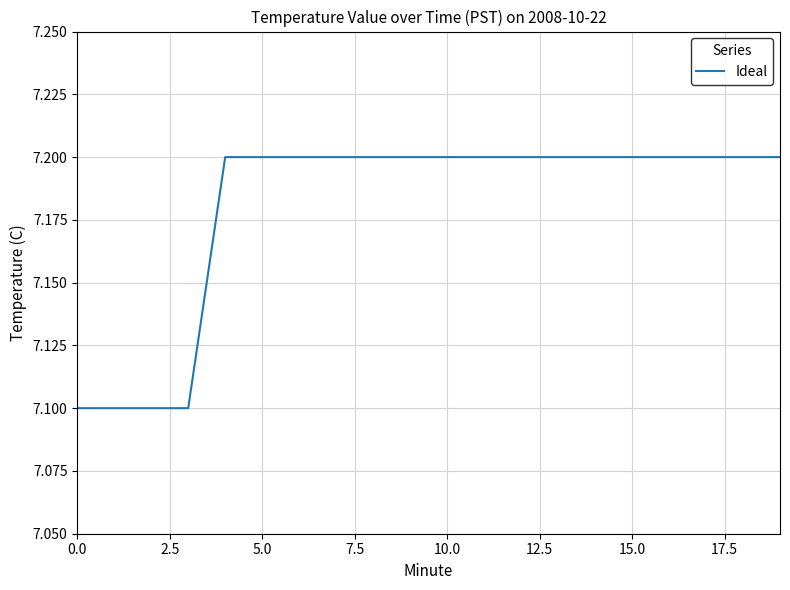

What is the smallest value displayed?

7.1